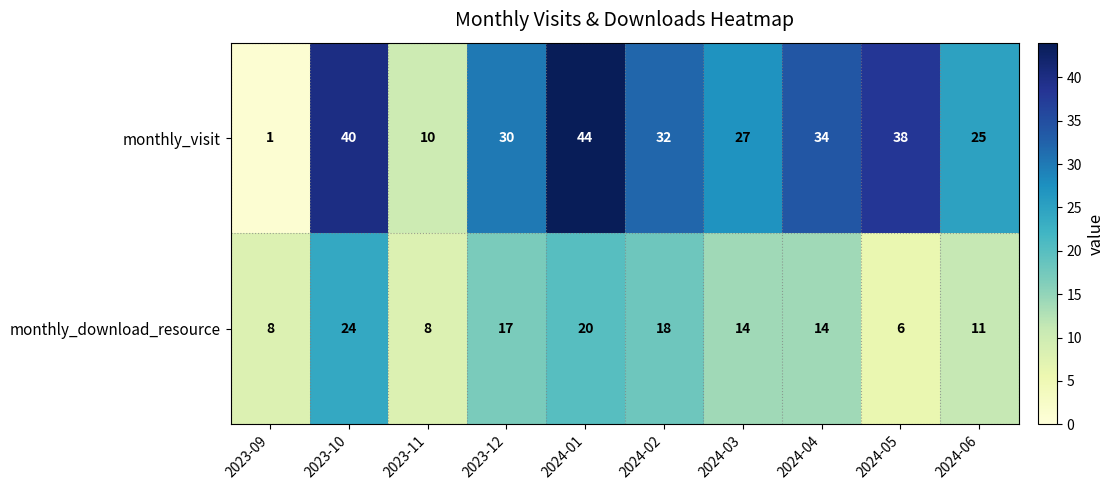

Which series has the largest total across all categories?

monthly_visit